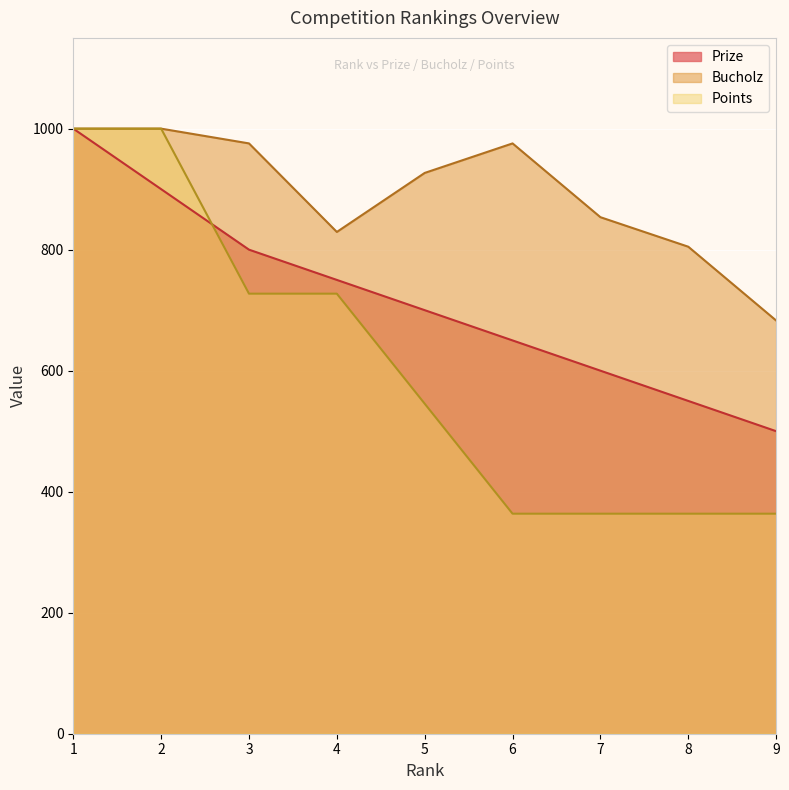

List the series in order of their peak value, lowest first.

Prize, Bucholz, Points